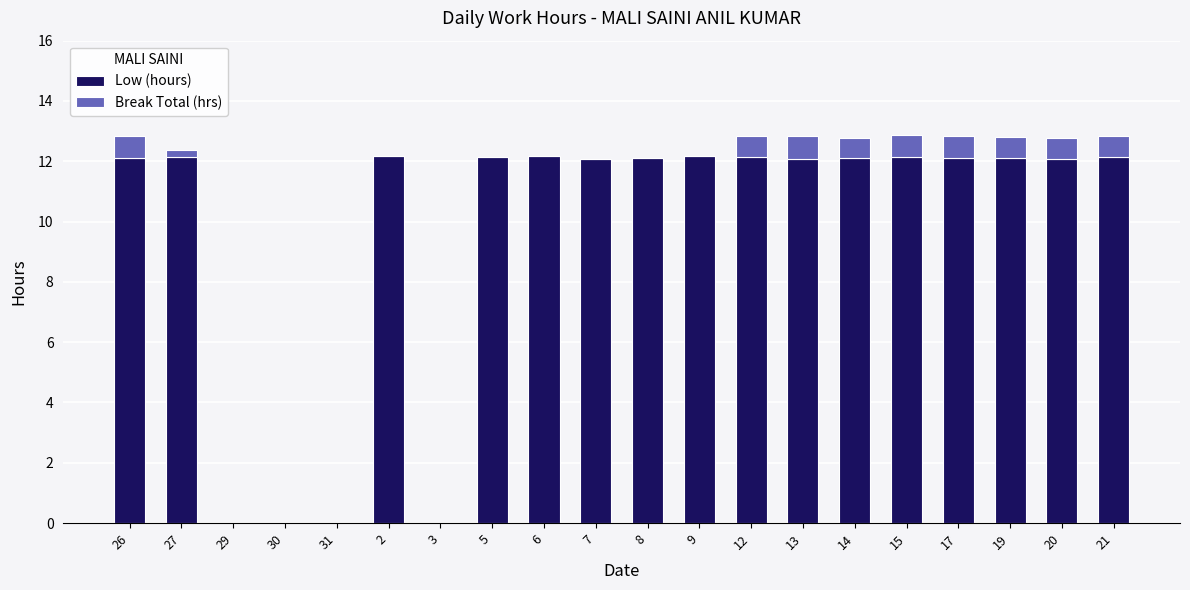

True or false: Low (hours) has a value of 3.4 at 2.

False